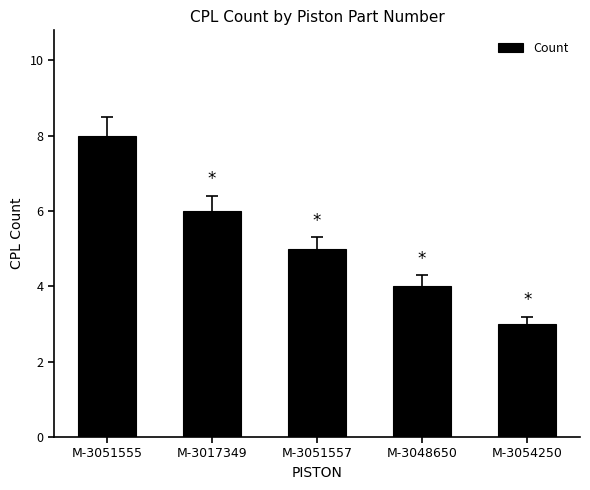

Which category has the lowest value across all series?

M-3054250